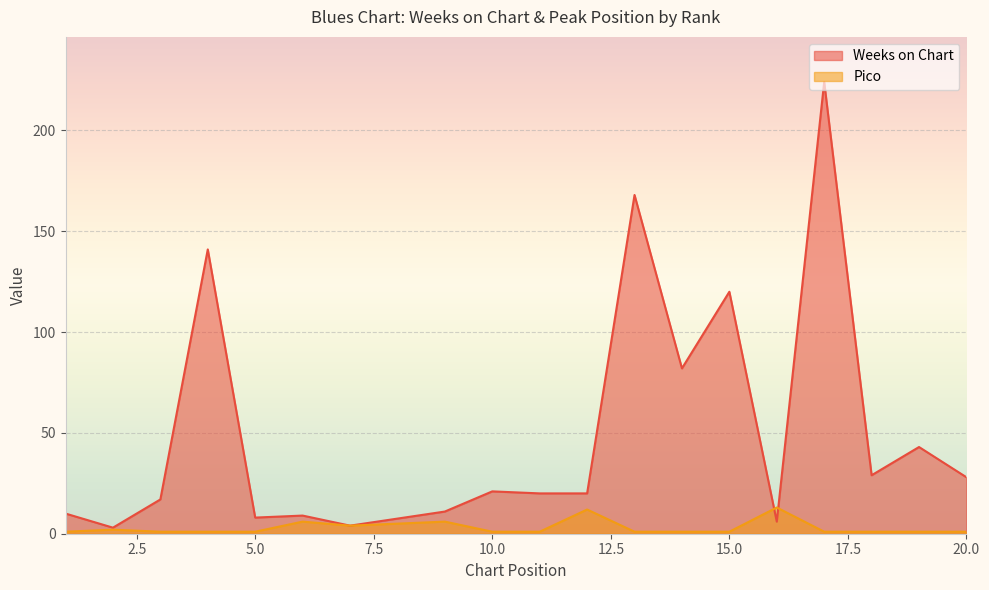

Where is the first local minimum for Weeks on Chart?

2